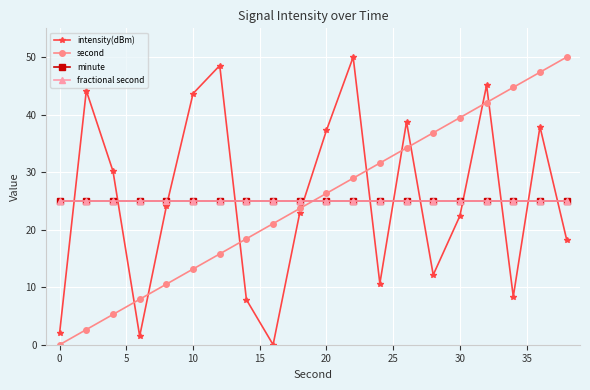

Does the chart have visible grid lines?

Yes